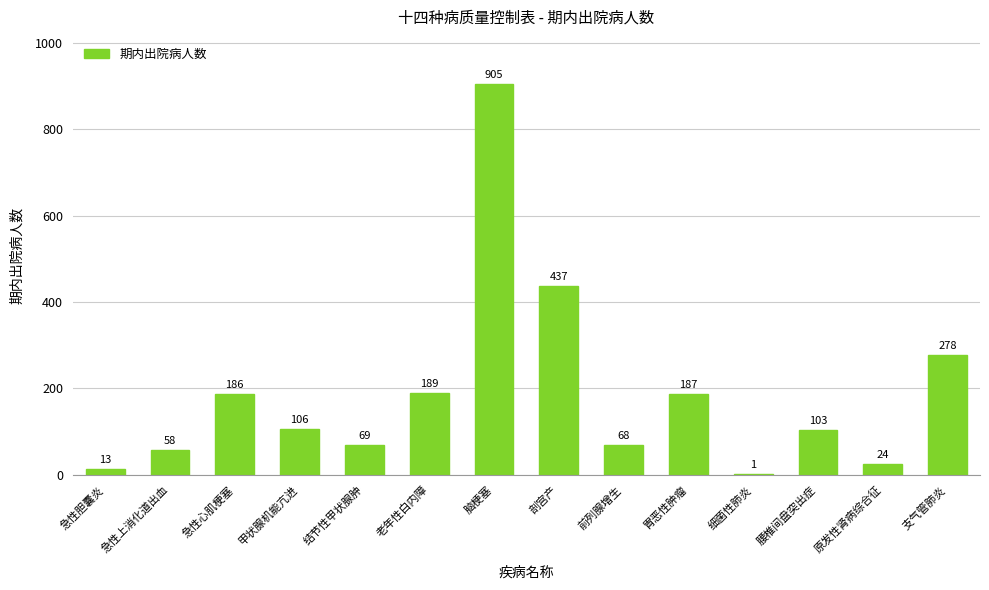

How many data points does each series have?

14